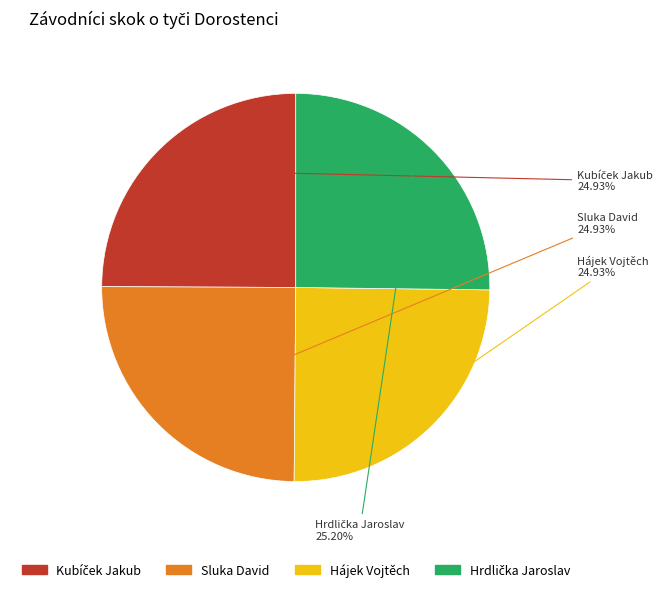

To the nearest percent, what is the average slice percentage?

25%